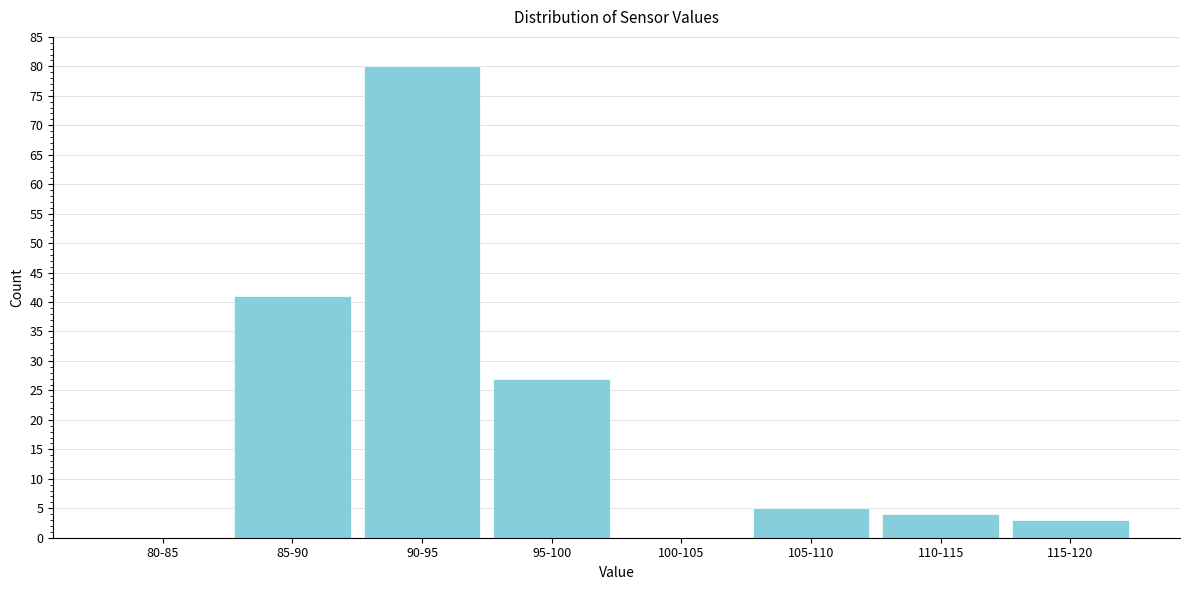

Reading left to right, what are all the values shown in this chart?

80-85=0	85-90=41	90-95=80	95-100=27	100-105=0	105-110=5	110-115=4	115-120=3